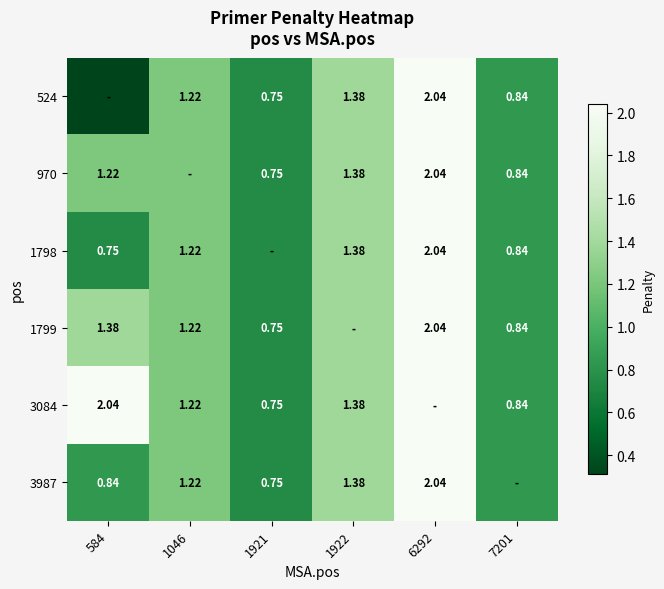

How many series are shown in this chart?

6